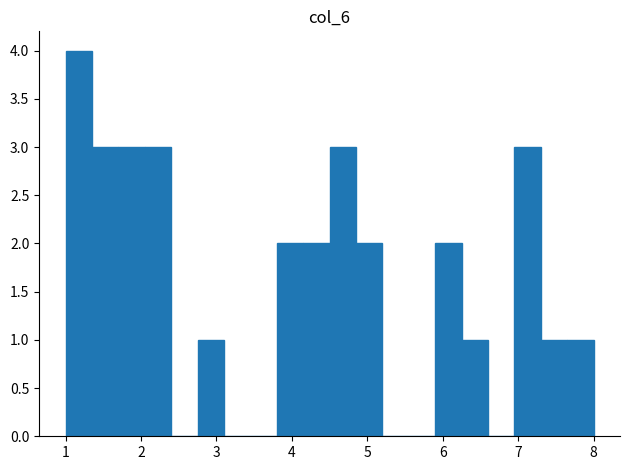

Around what value on the x-axis is the tallest bar? Give the approximate position of its centre, as read against the axis.

1.2